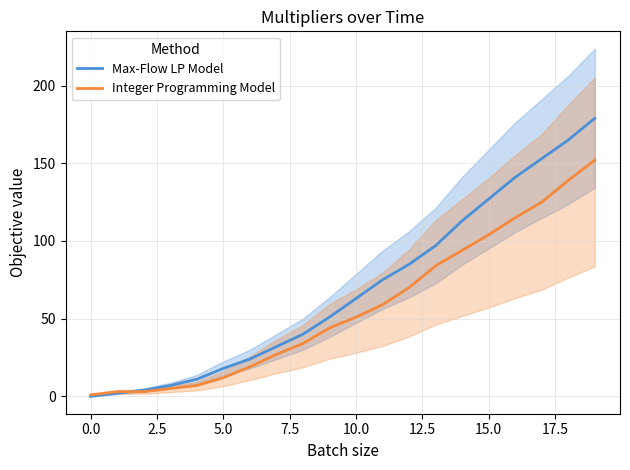

The Max-Flow LP Model series shows 63 at 10.0. True or false?

True